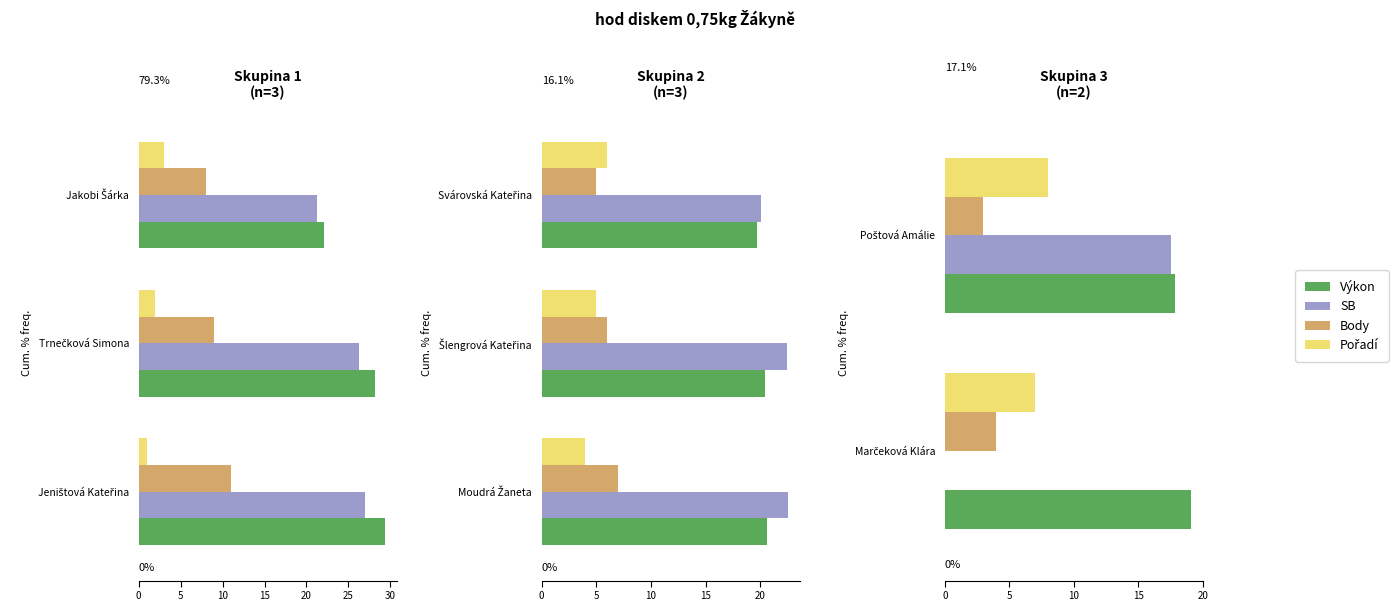

Which series has the largest total across all categories?

Výkon